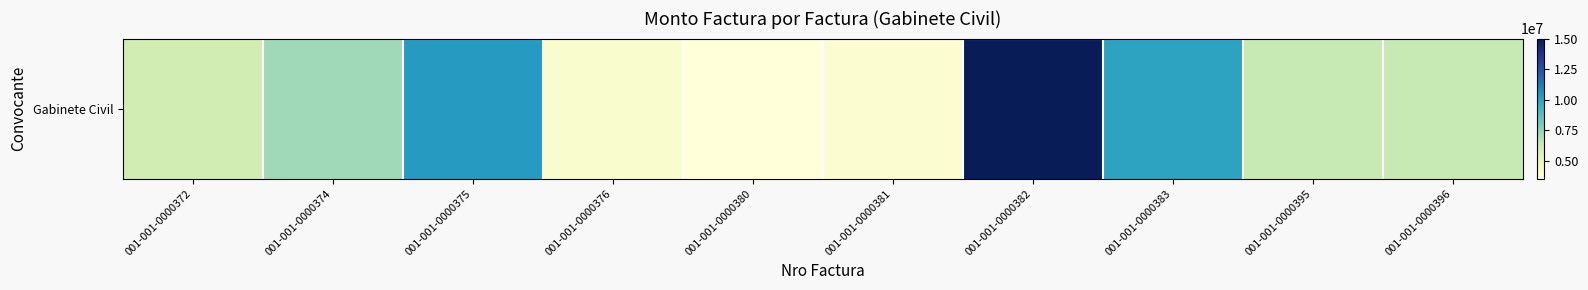

Count the number of values greater than 6380000.

4